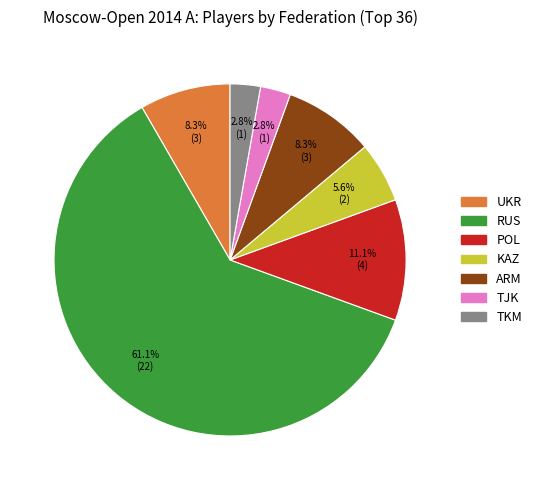

How many slices are in this pie chart?

7